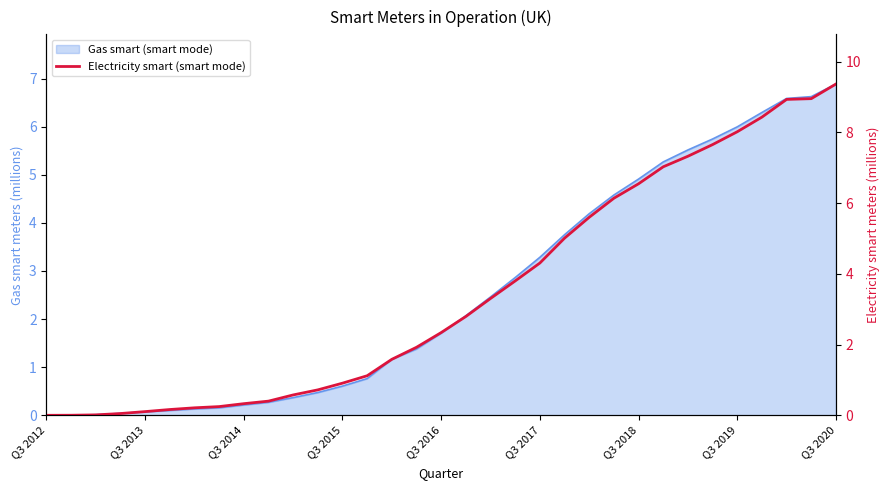

The chart shows a value of 6.1 at 23. True or false?

True